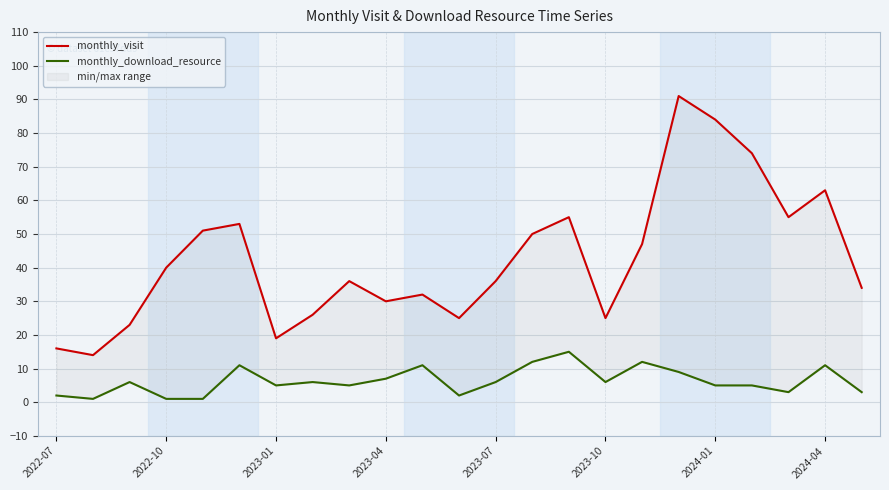

At which category does the chart reach its peak across all series?

17